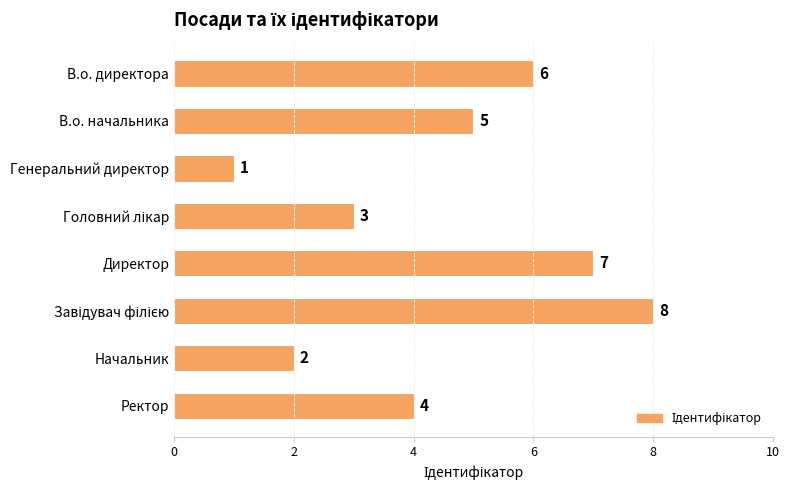

The value at Ректор is 4. True or false?

True